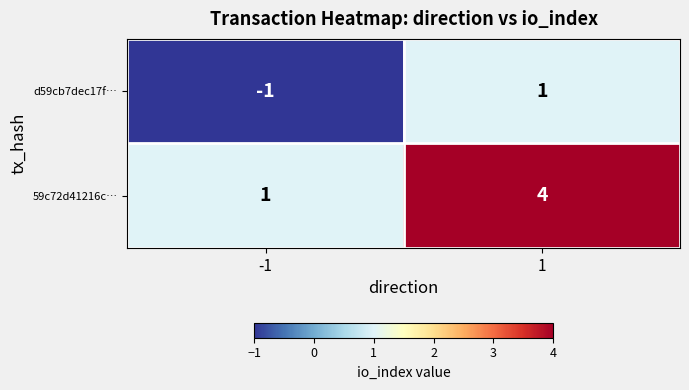

At -1, list the series in order from smallest to largest.

d59cb7dec17f…, 59c72d41216c…